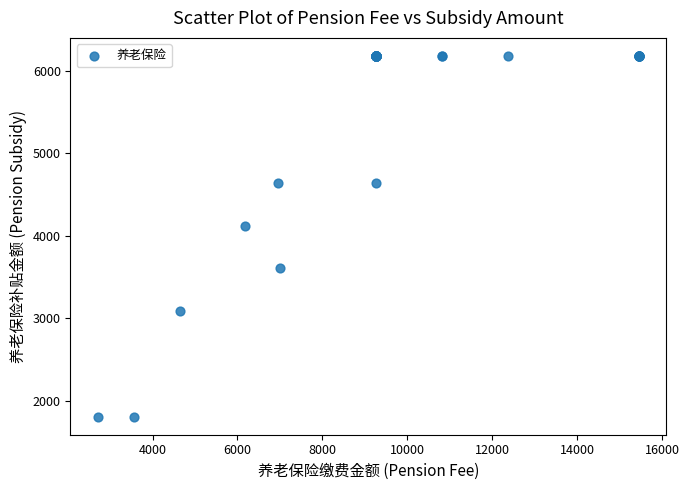

What Y value in the scatter plot is closest to 3992?

4120.5